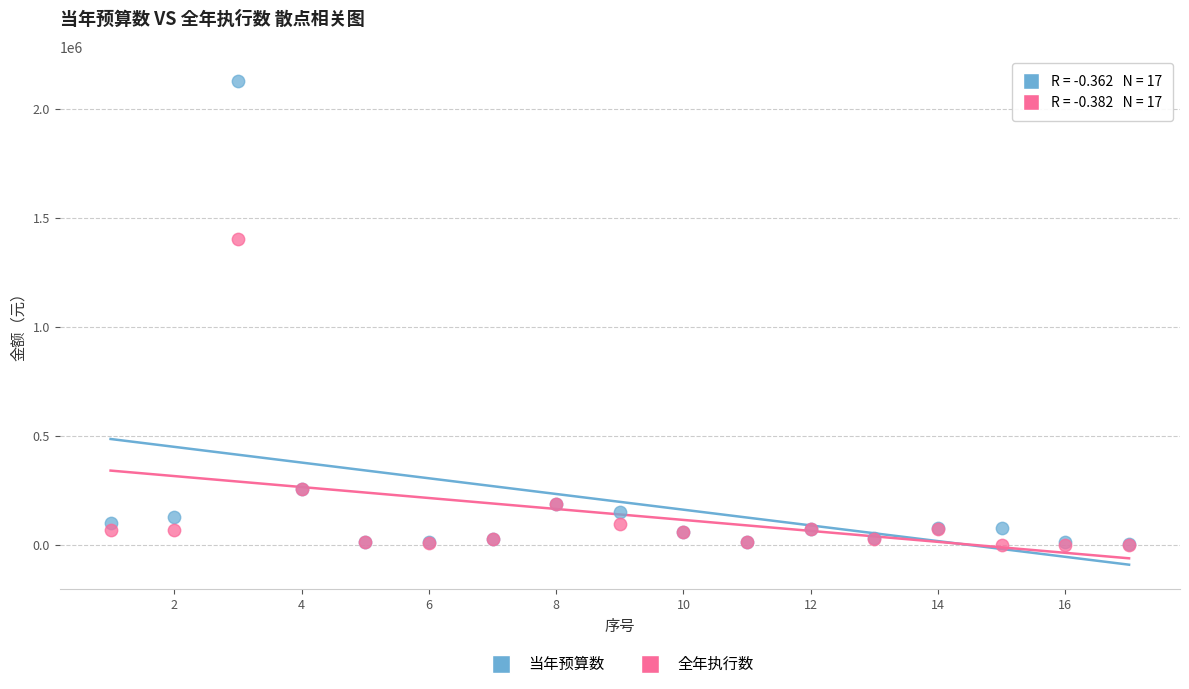

Across all series, what Y value is closest to 1064880?

1403101.1